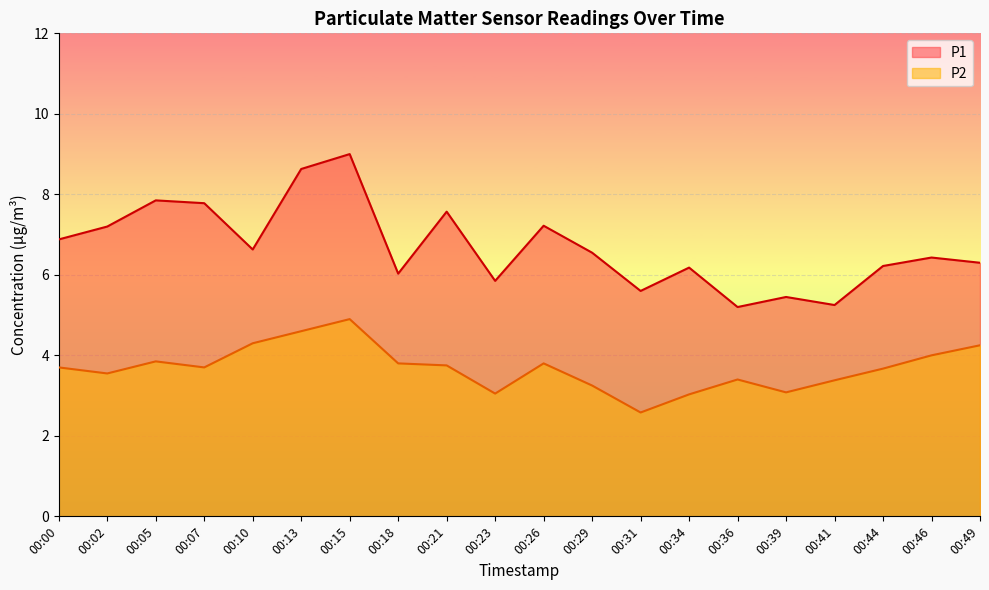

True or false: P1 has a value of 5.1 at 00:05.

False